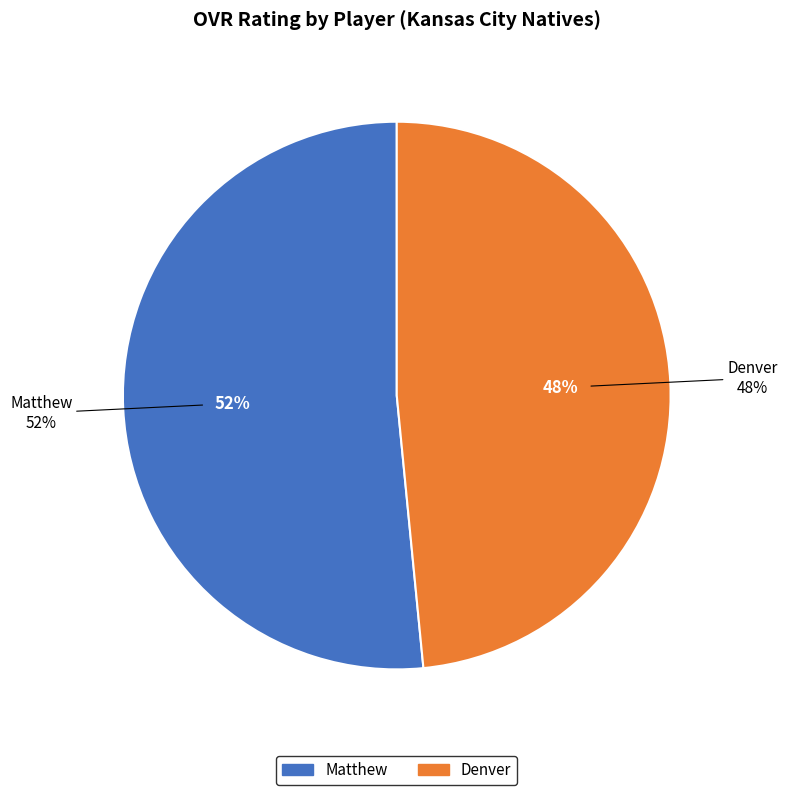

Which category has the biggest portion of the pie?

Matthew